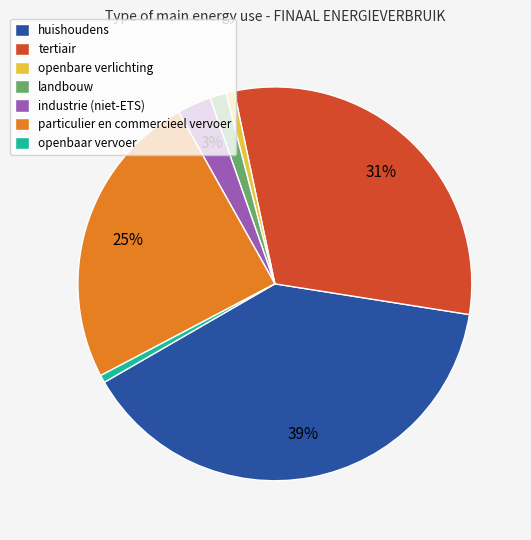

What is the largest slice in the pie chart?

huishoudens